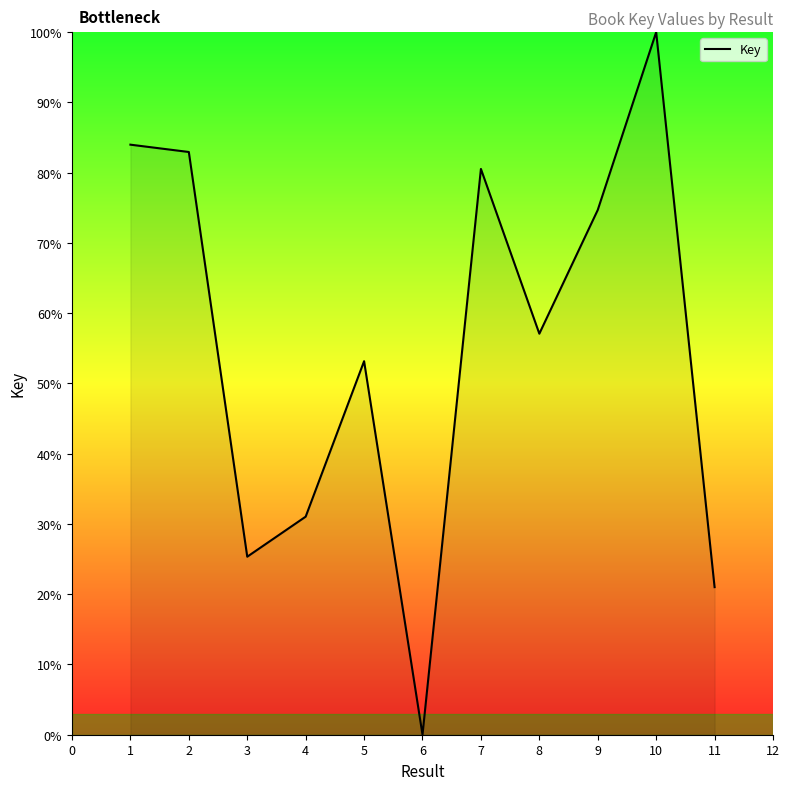

Which label corresponds to the smallest value in the chart?

6